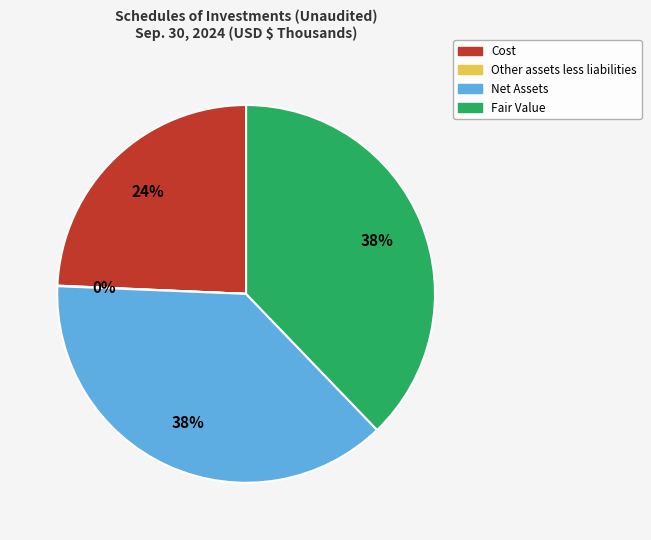

The Fair Value slice represents 38% of the pie. True or false?

True